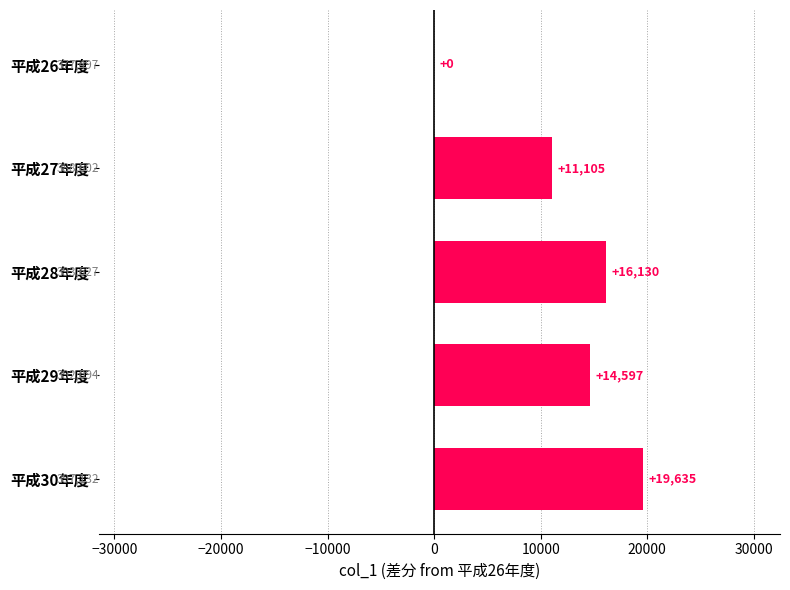

What is the sum of all values?

61467